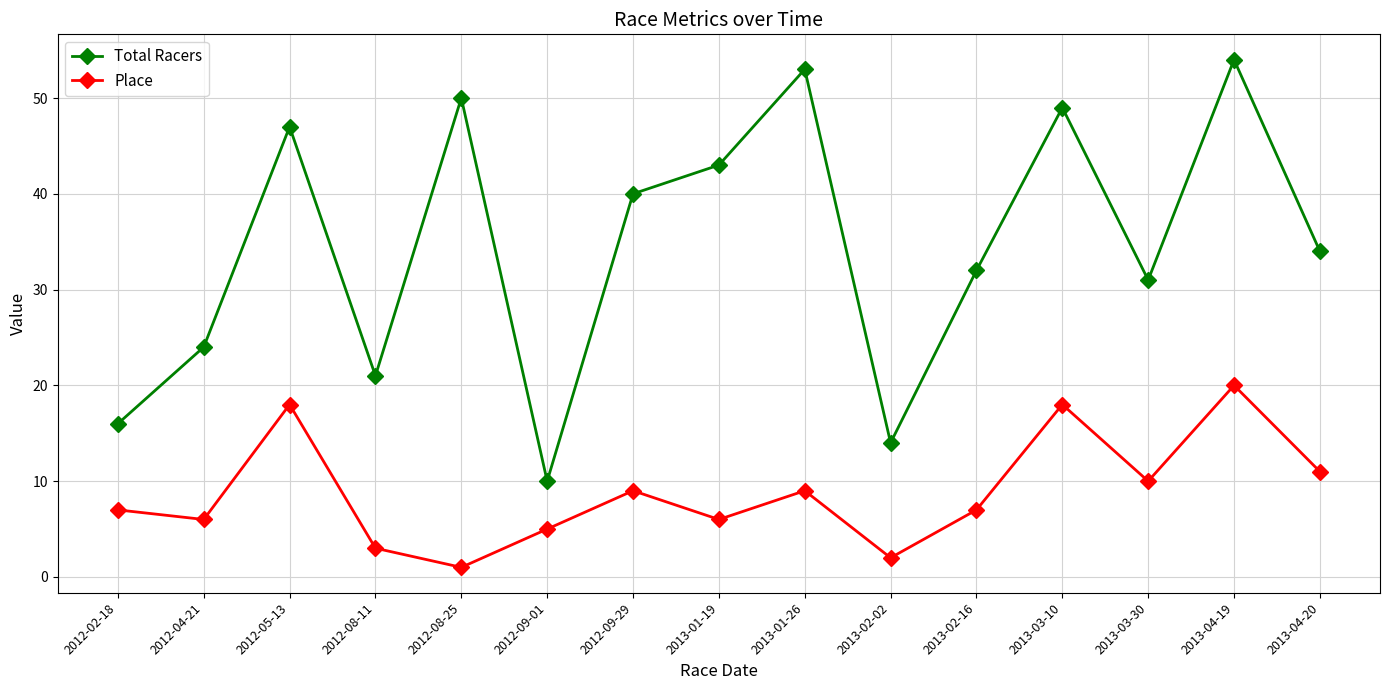

Rank the series at 2012-08-25 from lowest to highest value.

Place, Total Racers